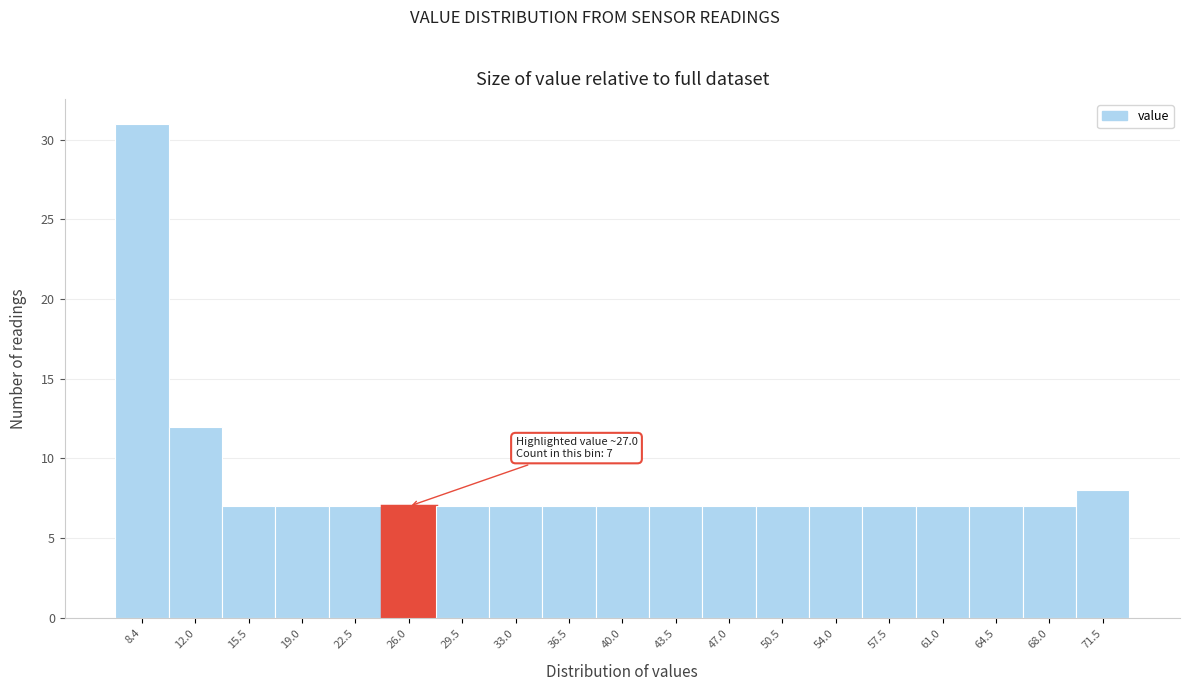

Reading right to left, what are all the values shown in this chart?

71.5=8	68.0=7	64.5=7	61.0=7	57.5=7	54.0=7	50.5=7	47.0=7	43.5=7	40.0=7	36.5=7	33.0=7	29.5=7	26.0=7	22.5=7	19.0=7	15.5=7	12.0=12	8.4=31